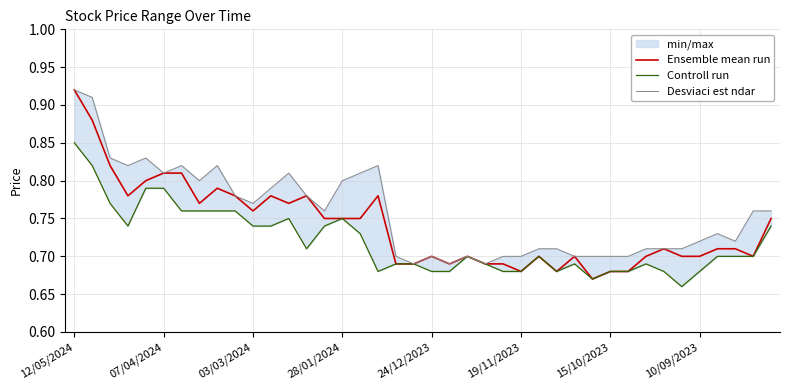

The value of Ensemble mean run at 24/12/2023 is 0.7. True or false?

True